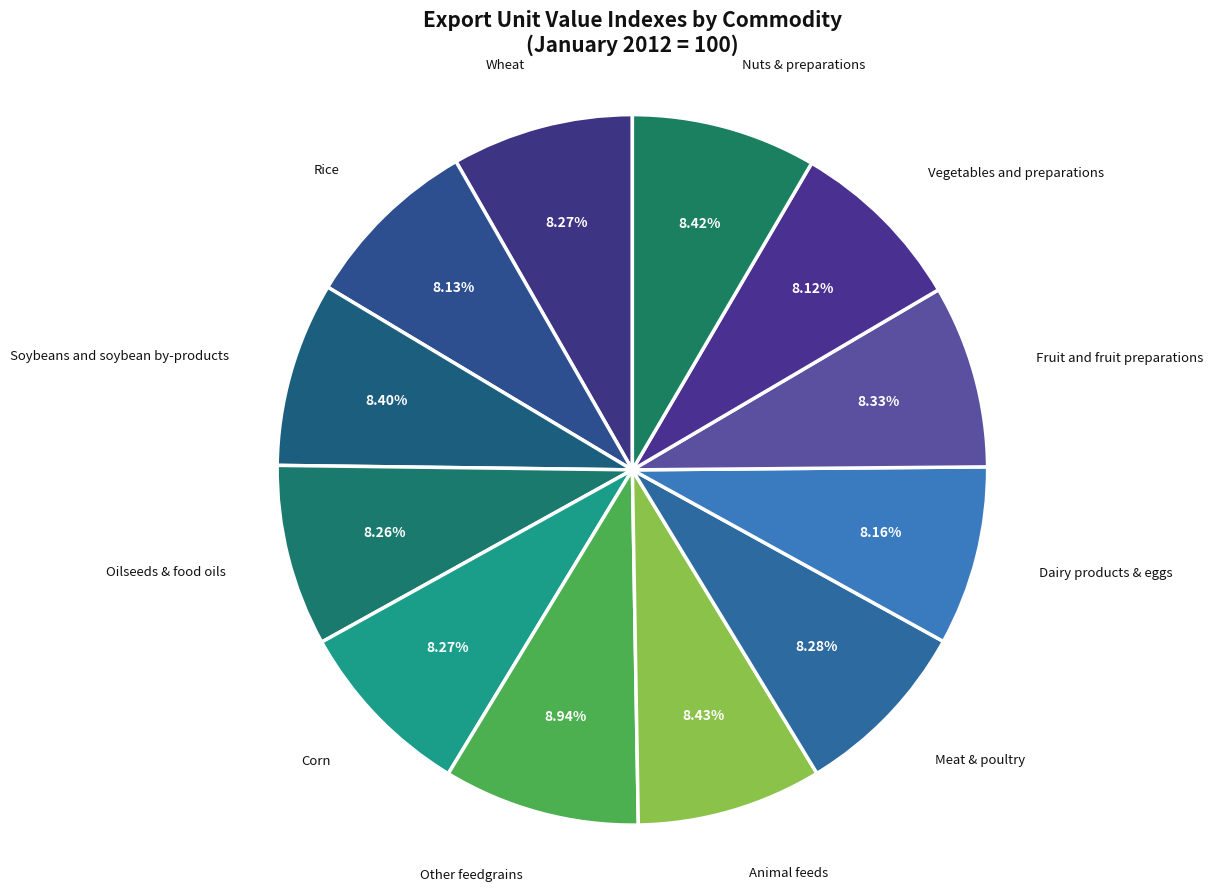

What is the total percentage of Corn and Fruit and fruit preparations?

16.6%